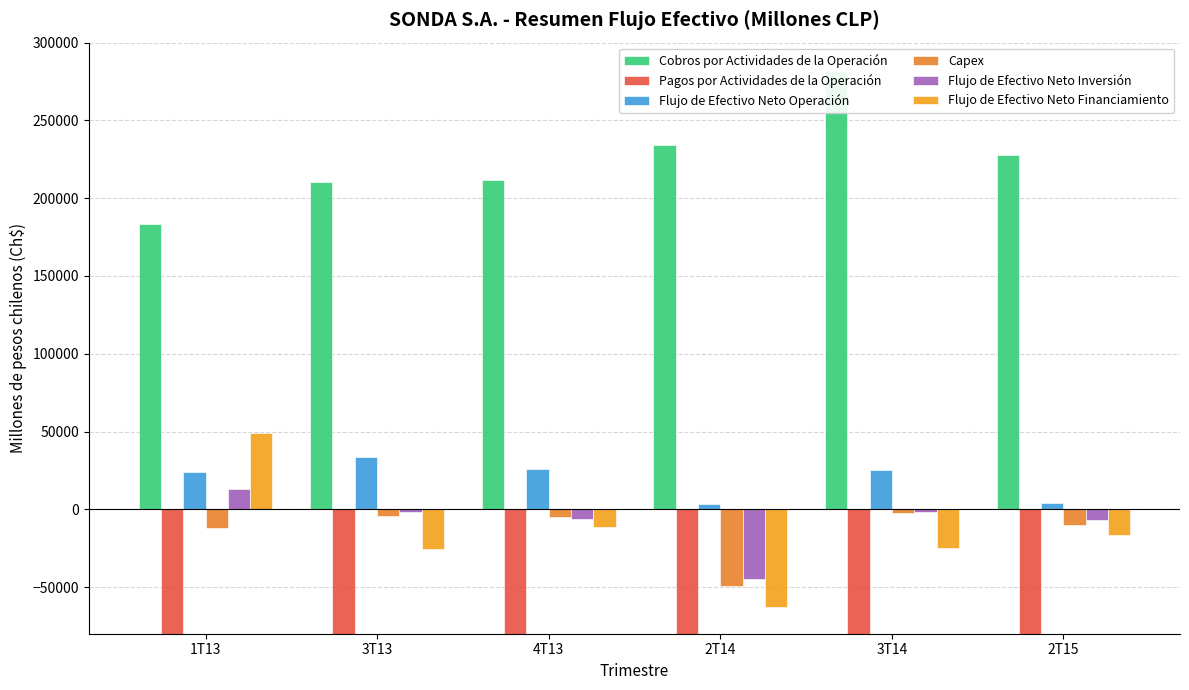

What is the greatest value displayed?

282071.8